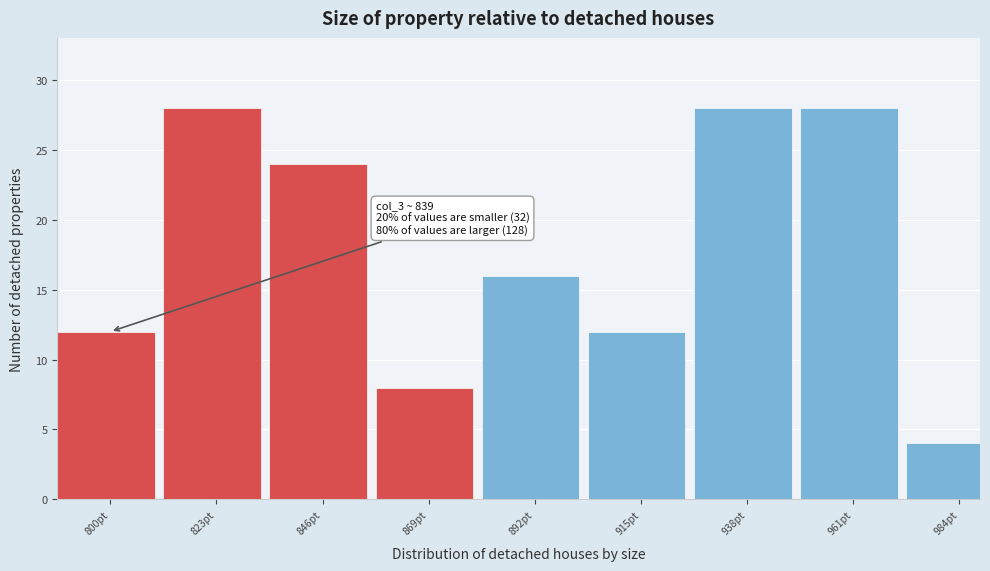

Reading left to right, what are all the values shown in this chart?

800pt=12	823pt=28	846pt=24	869pt=8	892pt=16	915pt=12	938pt=28	961pt=28	984pt=4